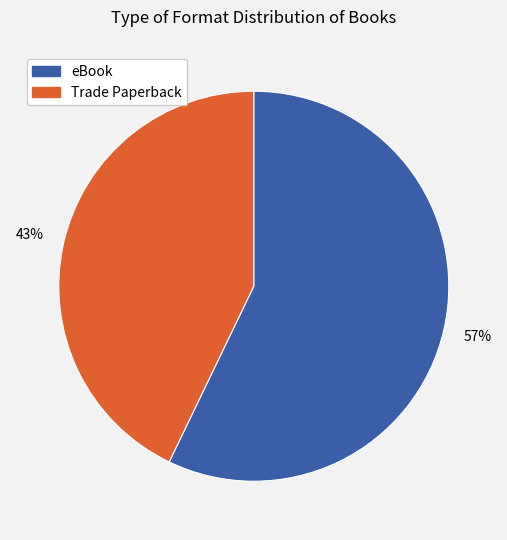

Does any single category account for the majority?

Yes